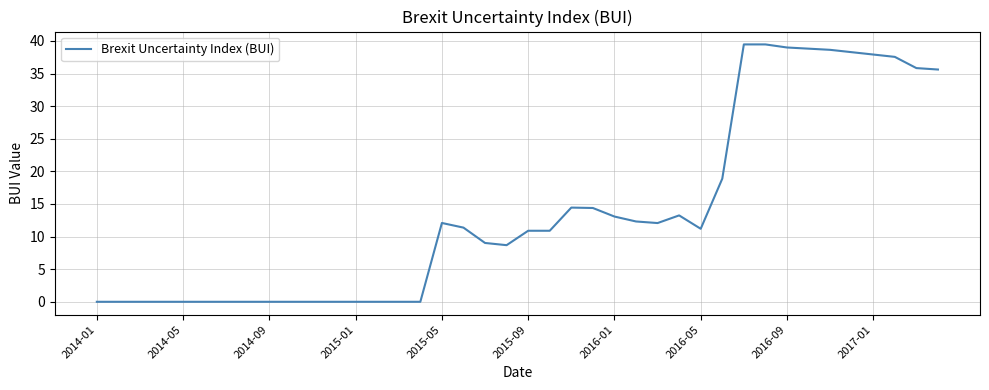

What is the difference between the maximum and minimum values?

39.5